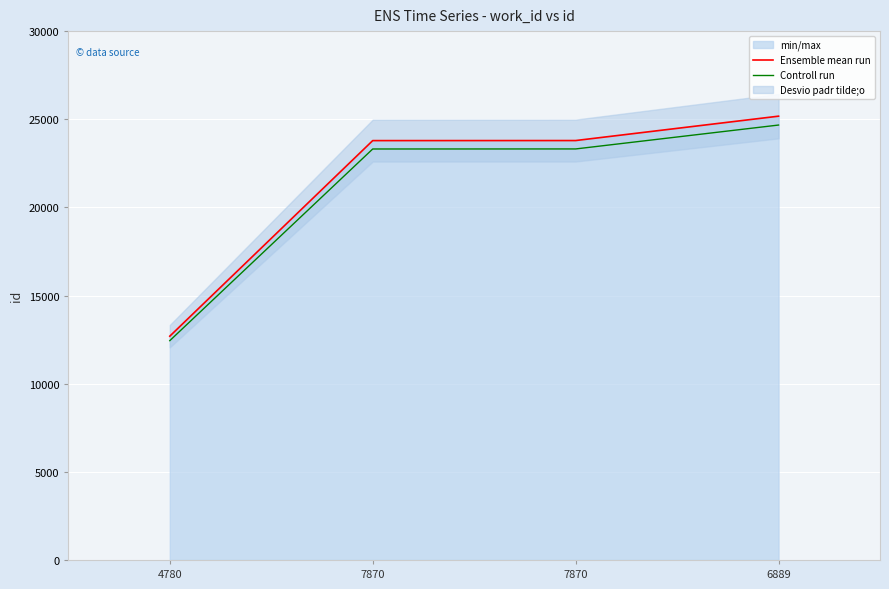

Where does the Ensemble mean run series first go above 23792?

6889